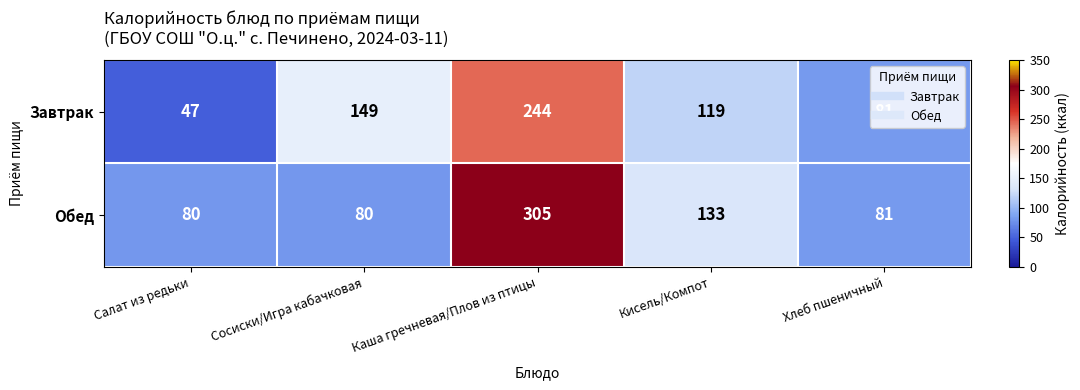

How many distinct data groups are displayed?

2